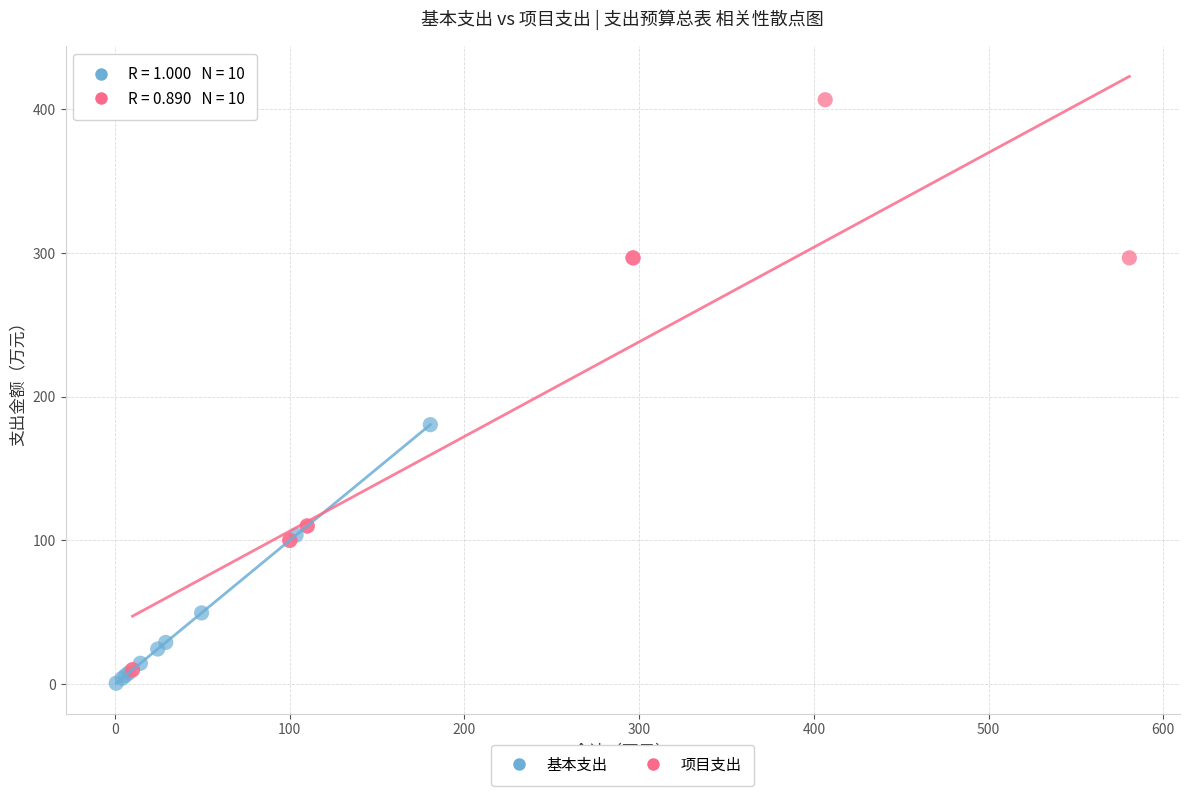

Which series has the largest Y range (max minus min)?

项目支出